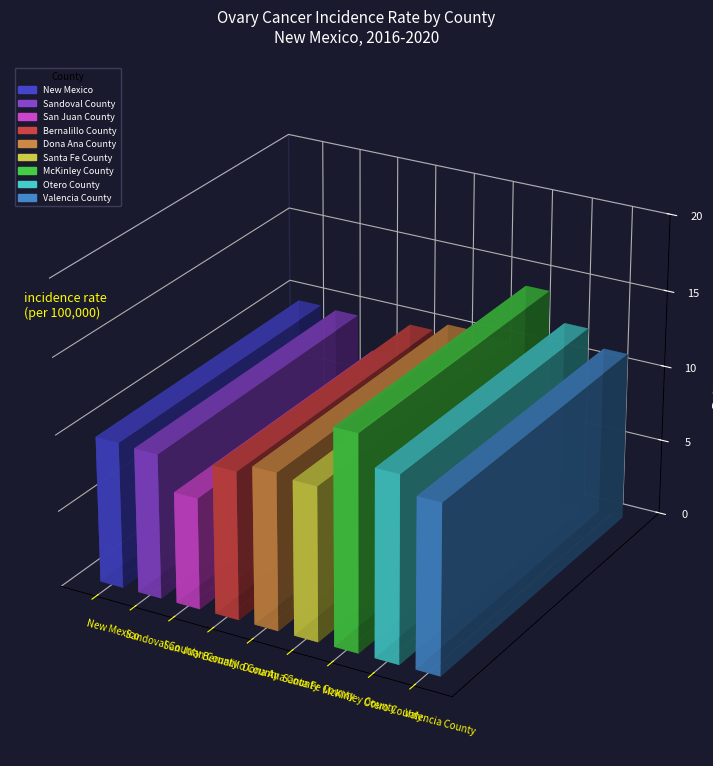

What is the value of the 8th bar from the left?

12.2